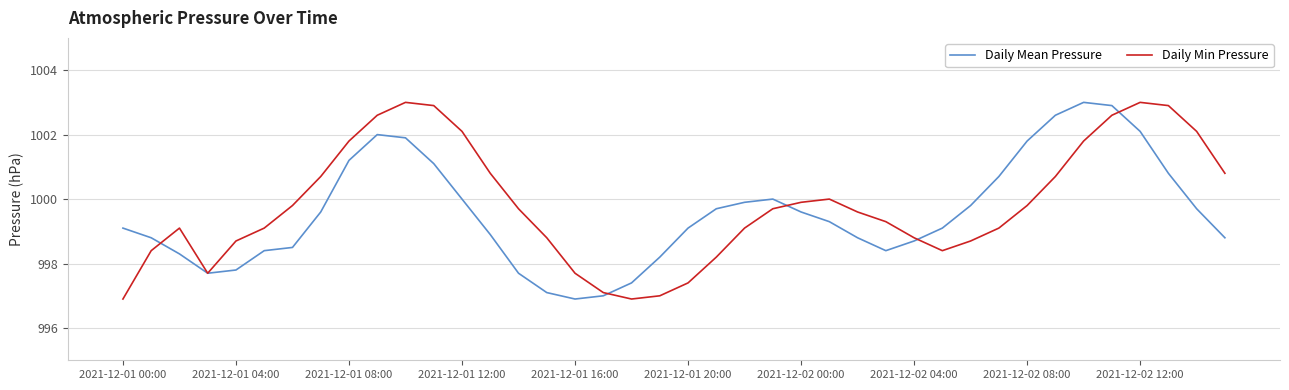

What is the minimum value for Daily Min Pressure?

996.9